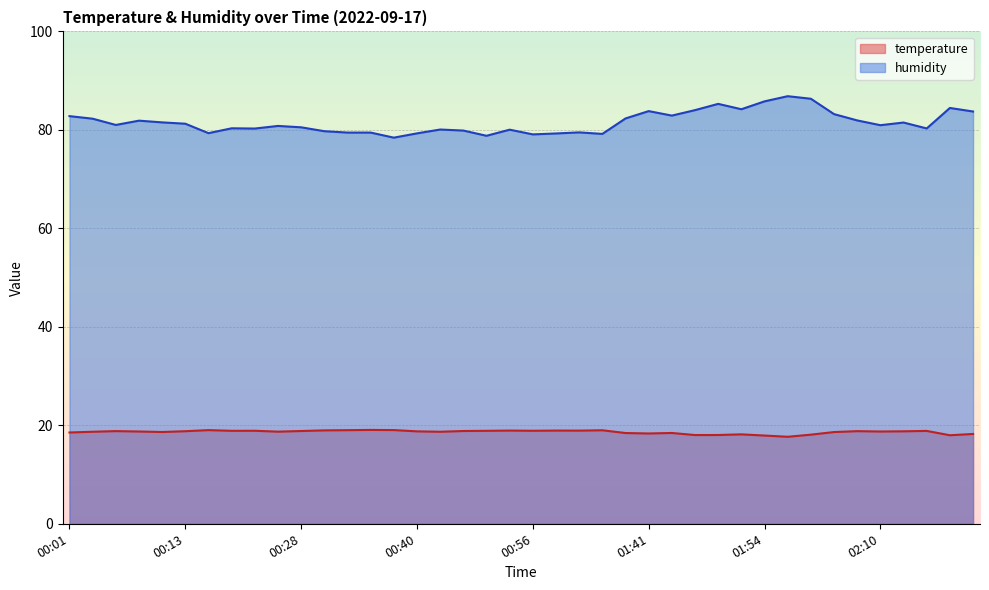

Which has a higher value, 01:49 or 00:51?

00:51